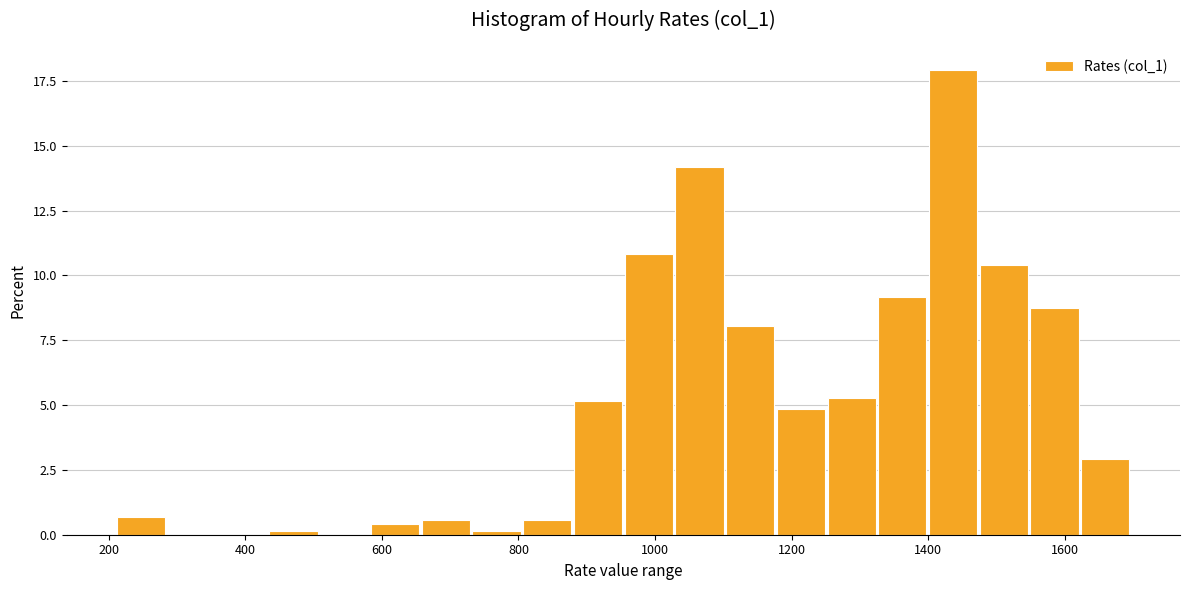

Around what value on the x-axis is the tallest bar? Give the approximate position of its centre, as read against the axis.

1440